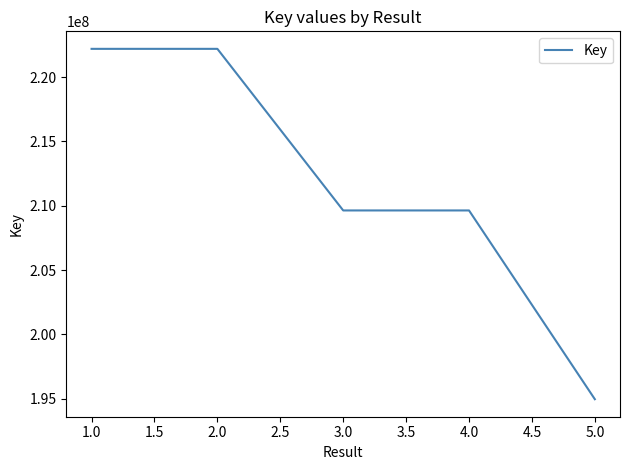

Count the number of categories in the chart.

5